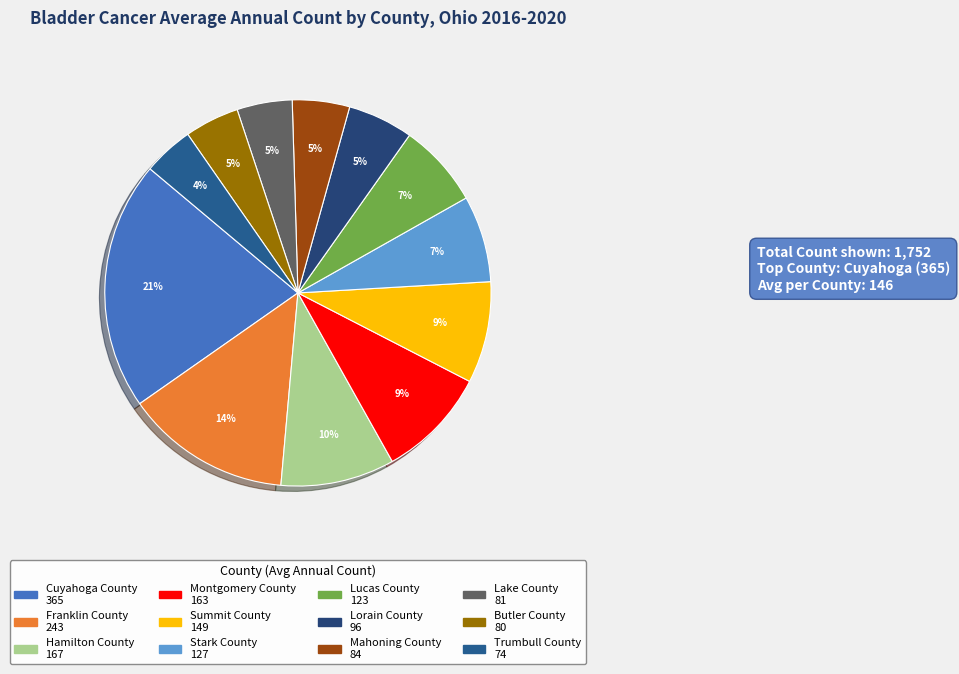

True or false: Franklin County accounts for 24% of the total.

False